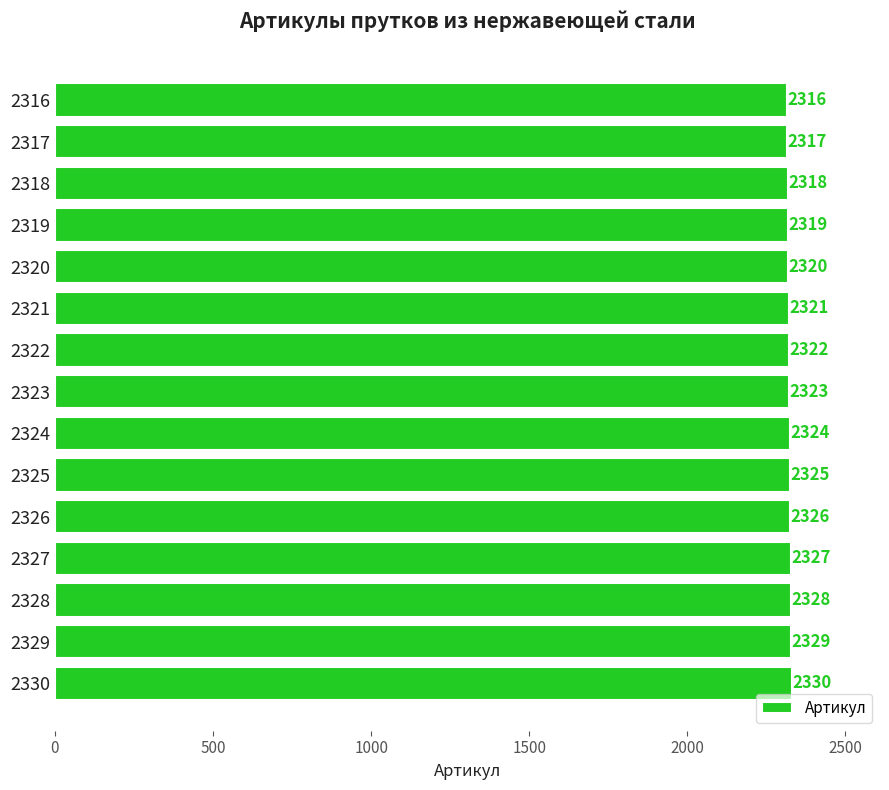

What is the minimum value shown in the chart?

2316